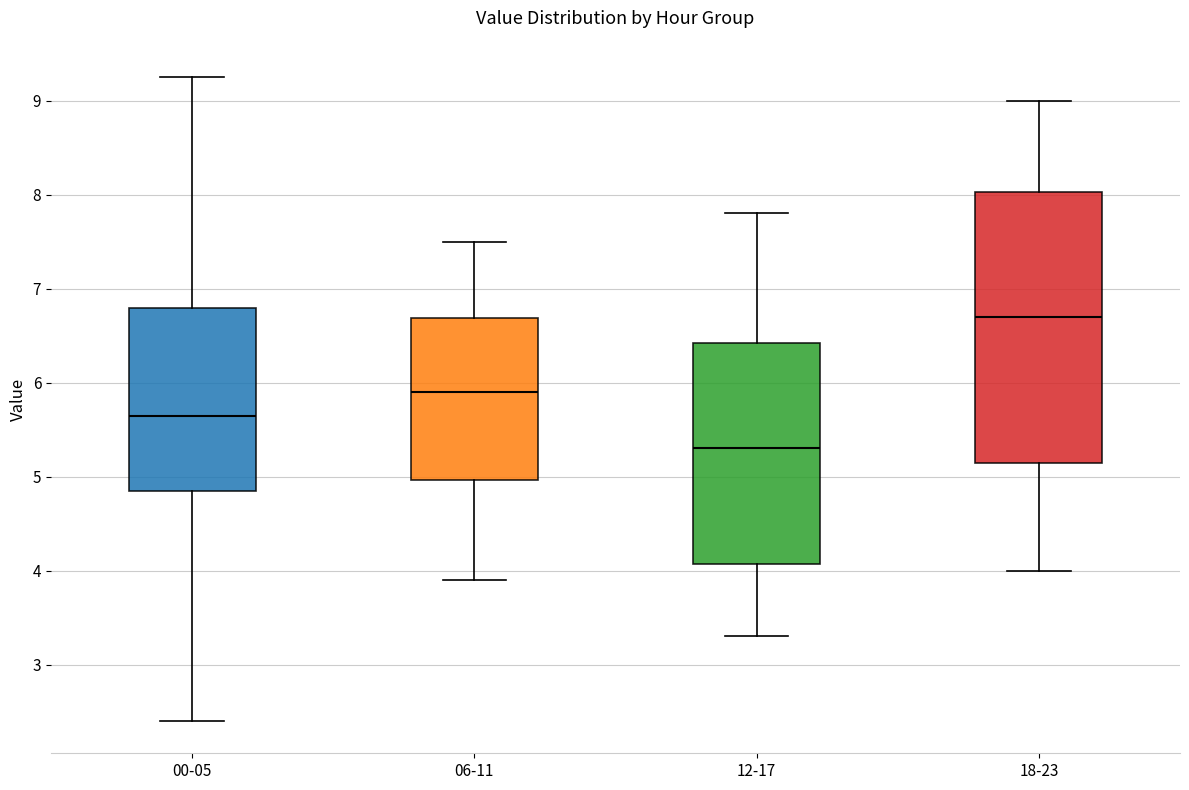

Reading left to right, transcribe this box plot: for each box, give where its median line is, the range the box spans, and where its two whiskers end, as read against the y-axis. The values are not printed on the chart, so give them approximately, as read against the axis.

00-05: median 5.7, box 4.9 to 6.8, whiskers 2.4 to 9.3
06-11: median 5.9, box 5.0 to 6.7, whiskers 3.9 to 7.5
12-17: median 5.3, box 4.1 to 6.4, whiskers 3.3 to 7.8
18-23: median 6.7, box 5.2 to 8.0, whiskers 4.0 to 9.0